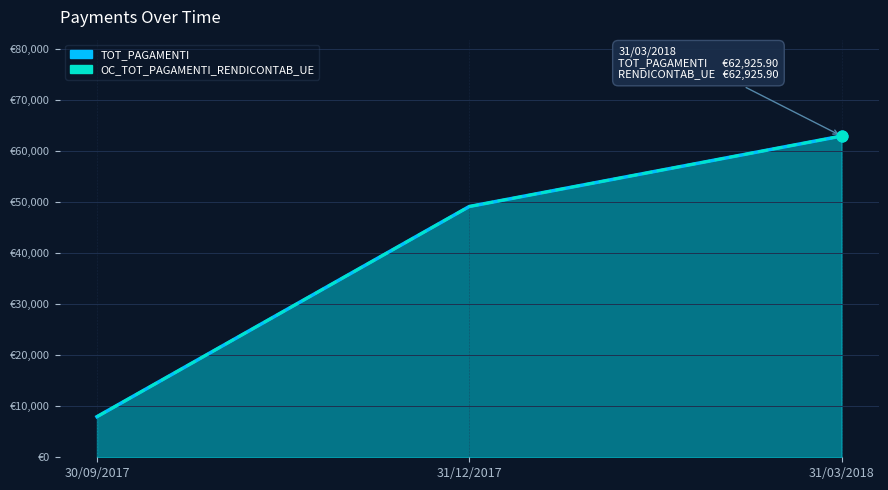

Which series has the largest total across all categories?

TOT_PAGAMENTI